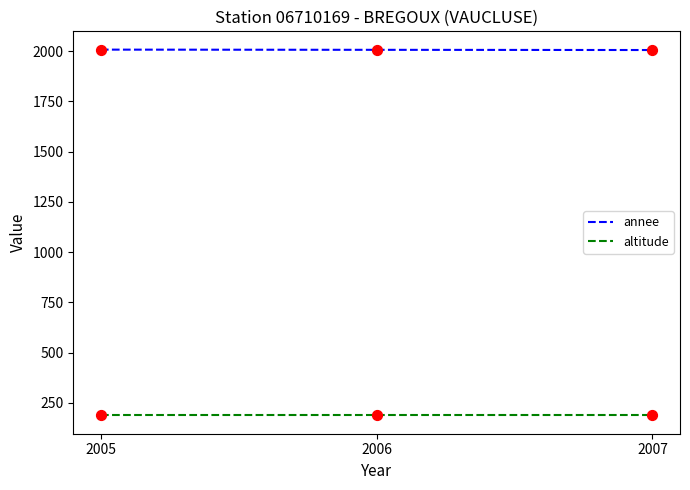

Which series has the largest total across all categories?

annee